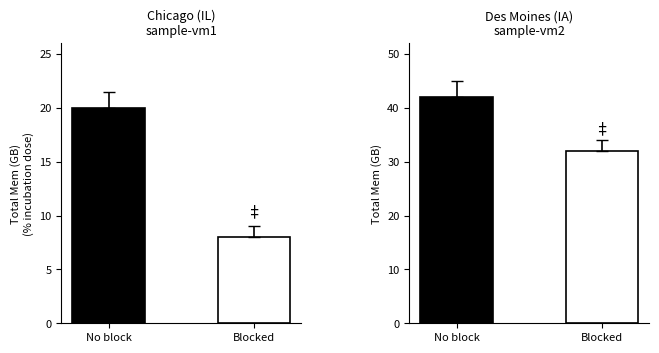

At which category is the sum across all series the highest?

No block